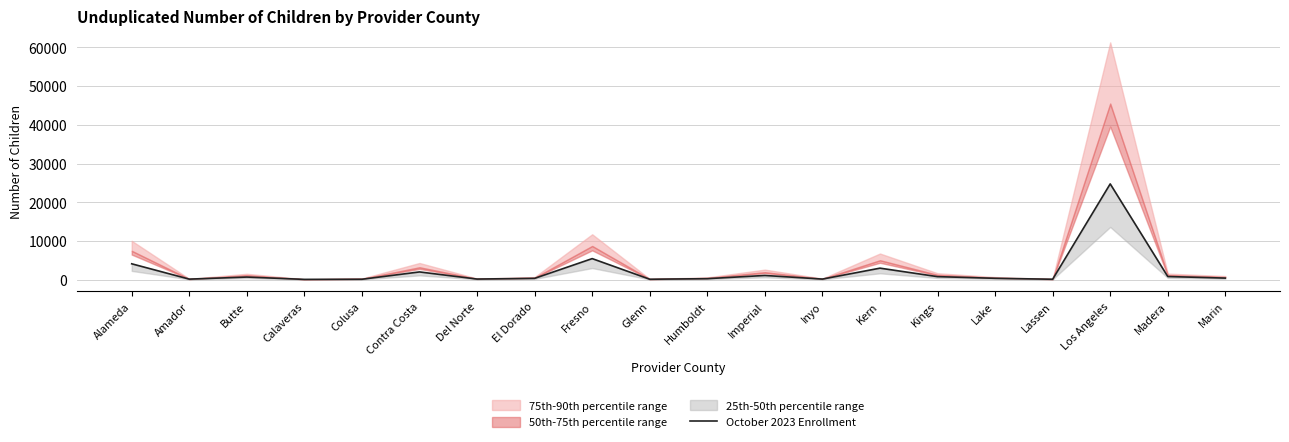

The value at Lake is 449. True or false?

False